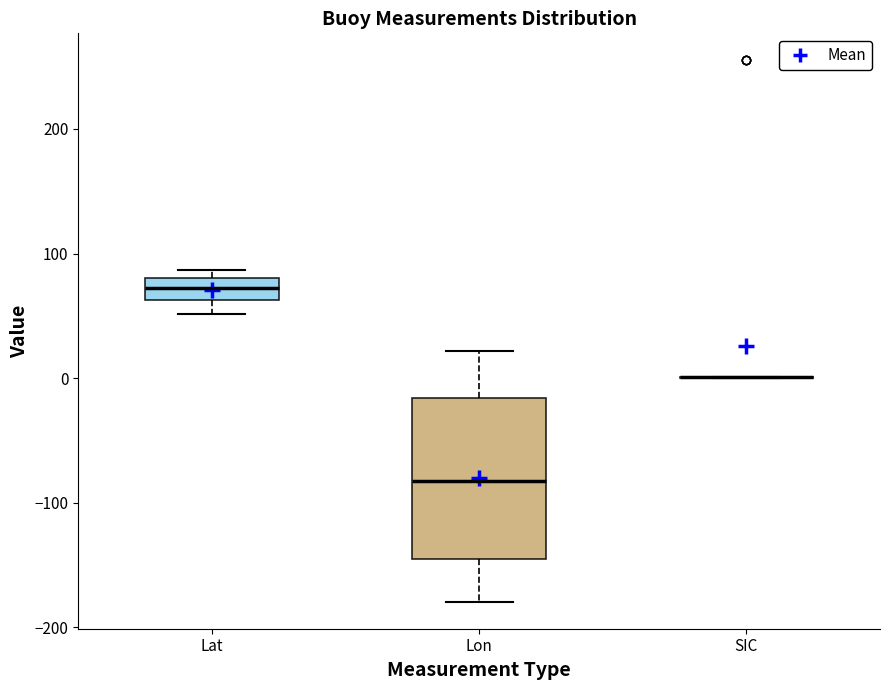

Which box is the tallest, from its lower edge to its upper edge?

Lon